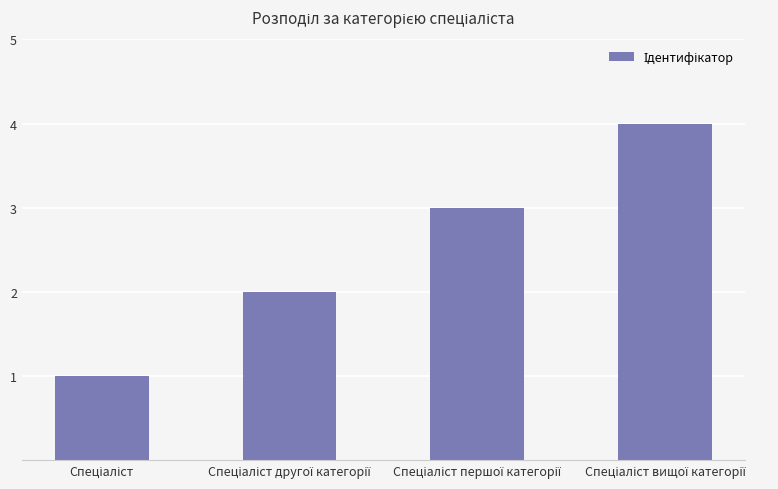

What is the greatest value displayed?

4